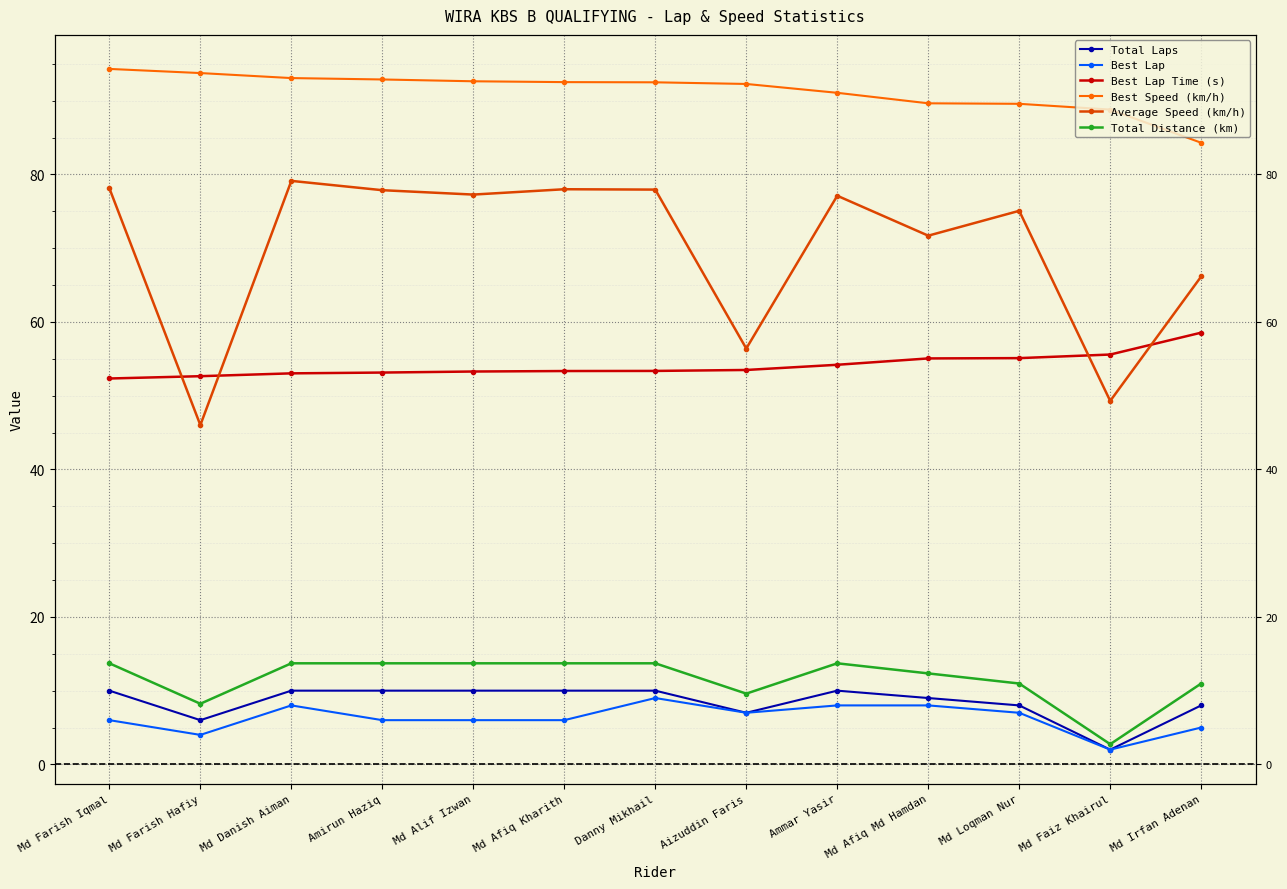

Is it true that Best Lap equals 8.0 at Md Afiq Md Hamdan?

True